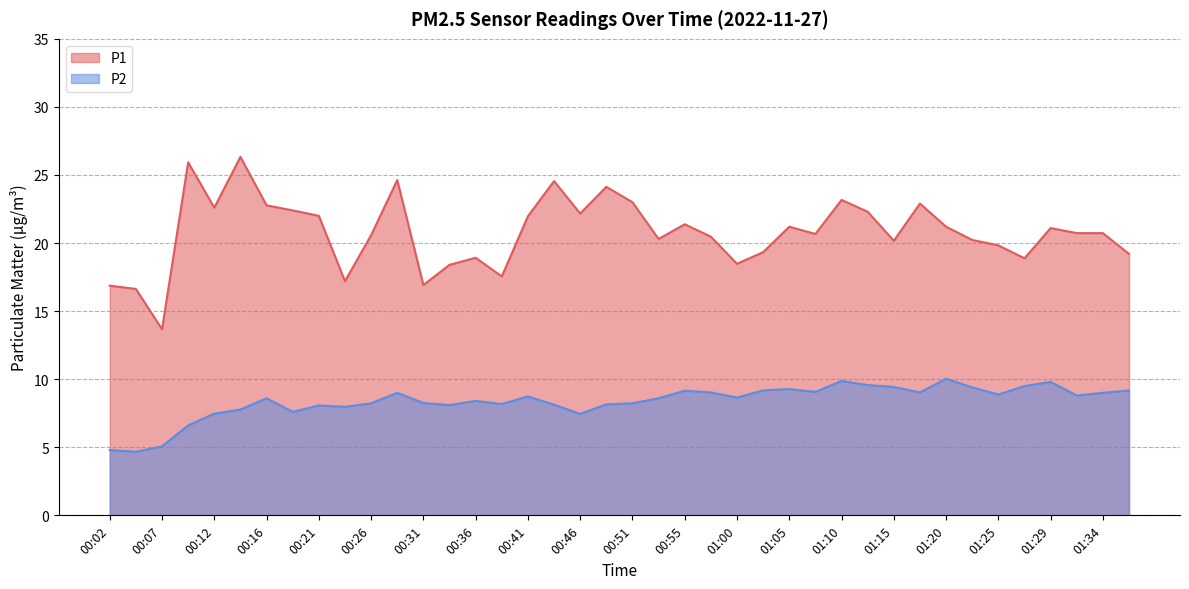

What are all the series names shown in the legend?

P1, P2